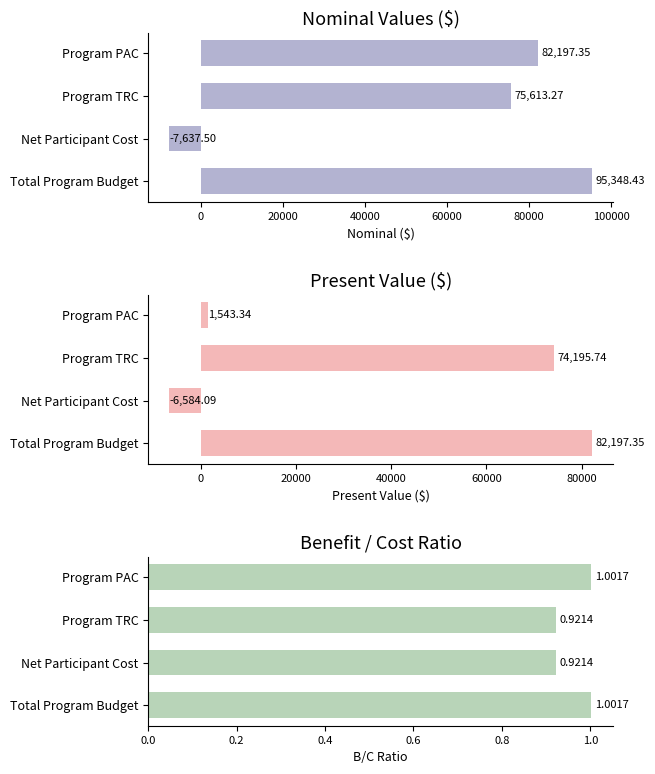

At Net Participant Cost, list the series in order from largest to smallest.

B/C Ratio, Present Value, Nominal